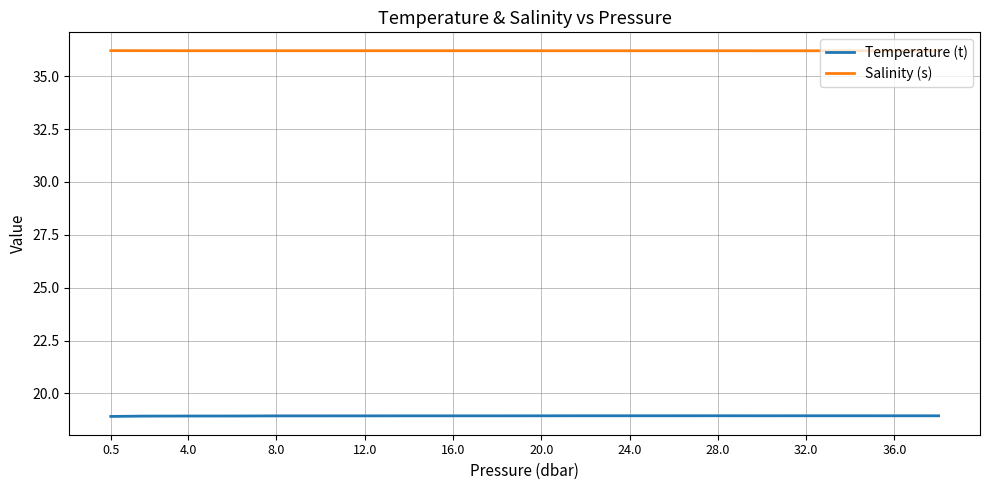

True or false: Salinity (s) and Temperature (t) intersect in this chart.

False